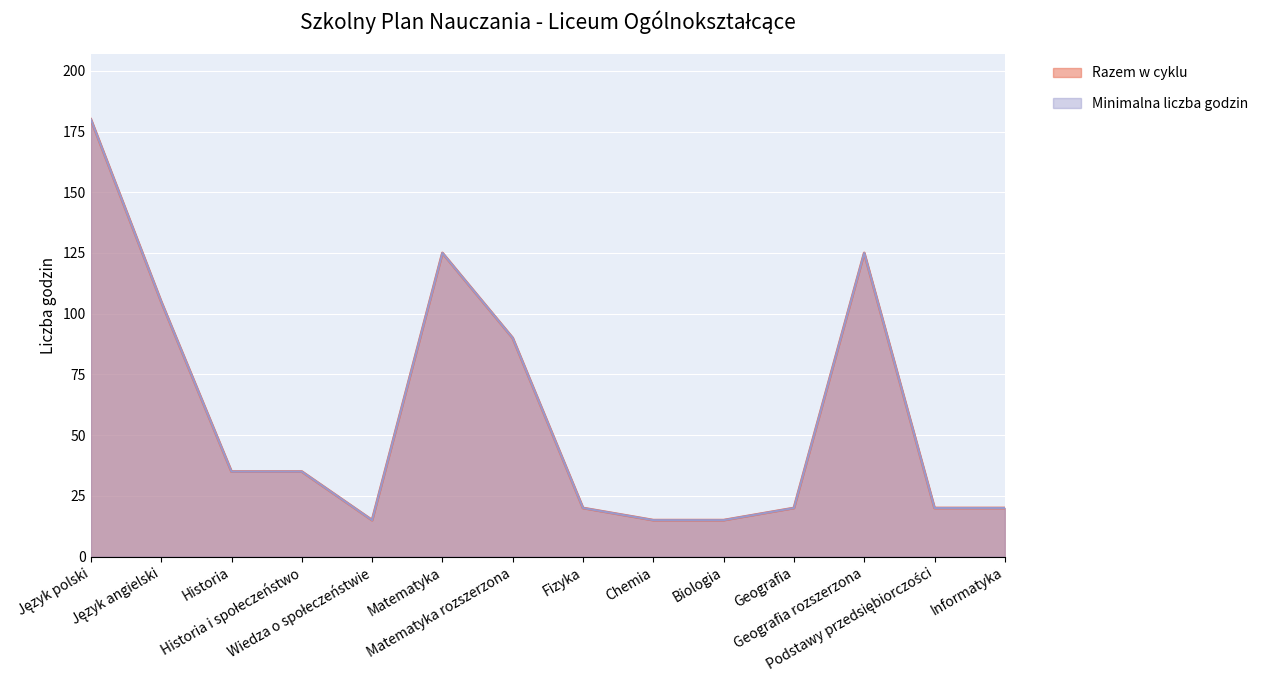

What is the lowest value of the Minimalna liczba godzin series?

15